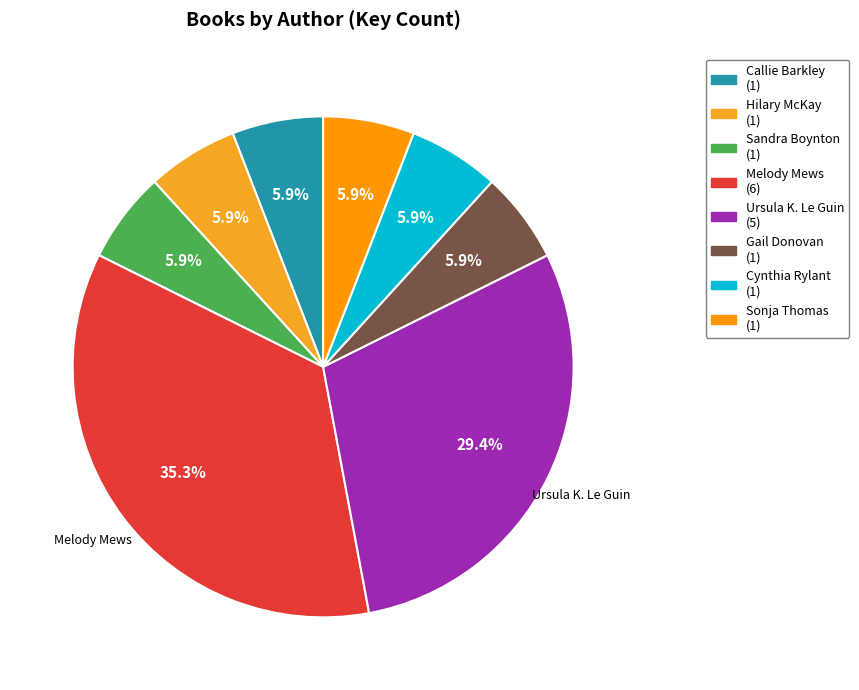

What is the largest slice in the pie chart?

Melody Mews